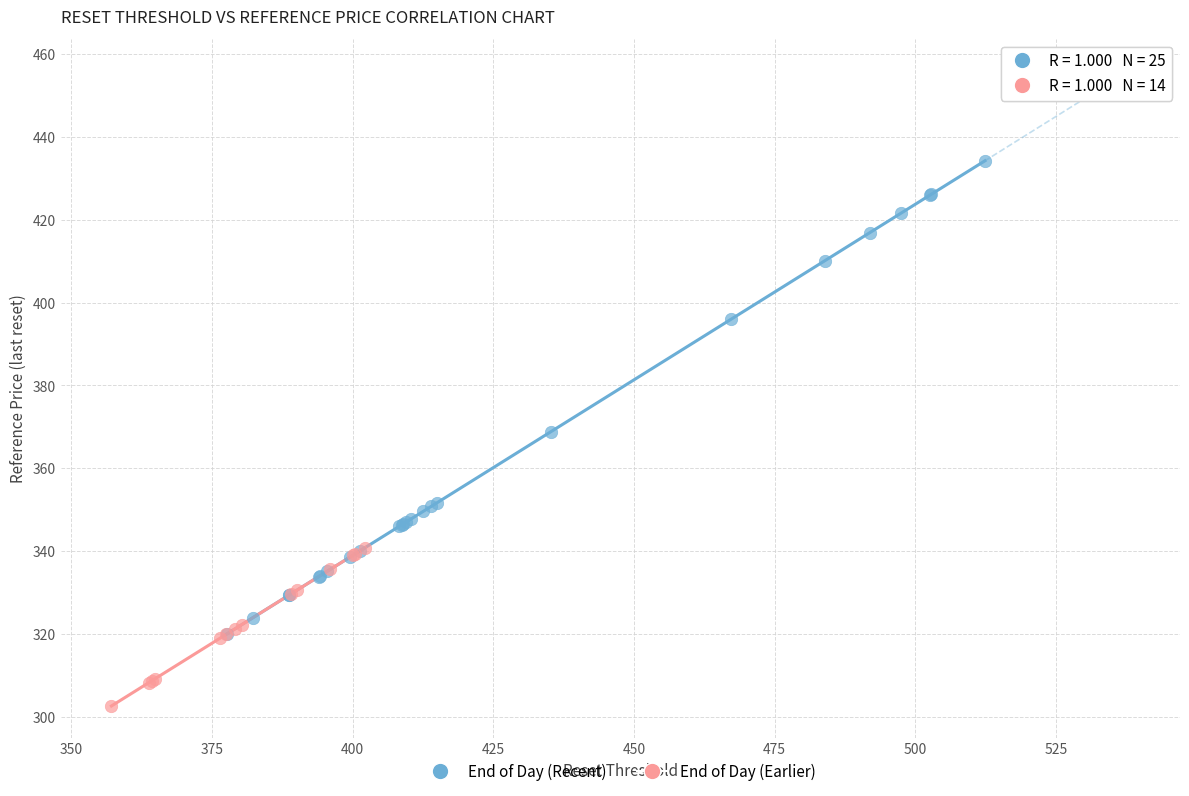

Which series has the largest Y range (max minus min)?

End of Day (Recent)